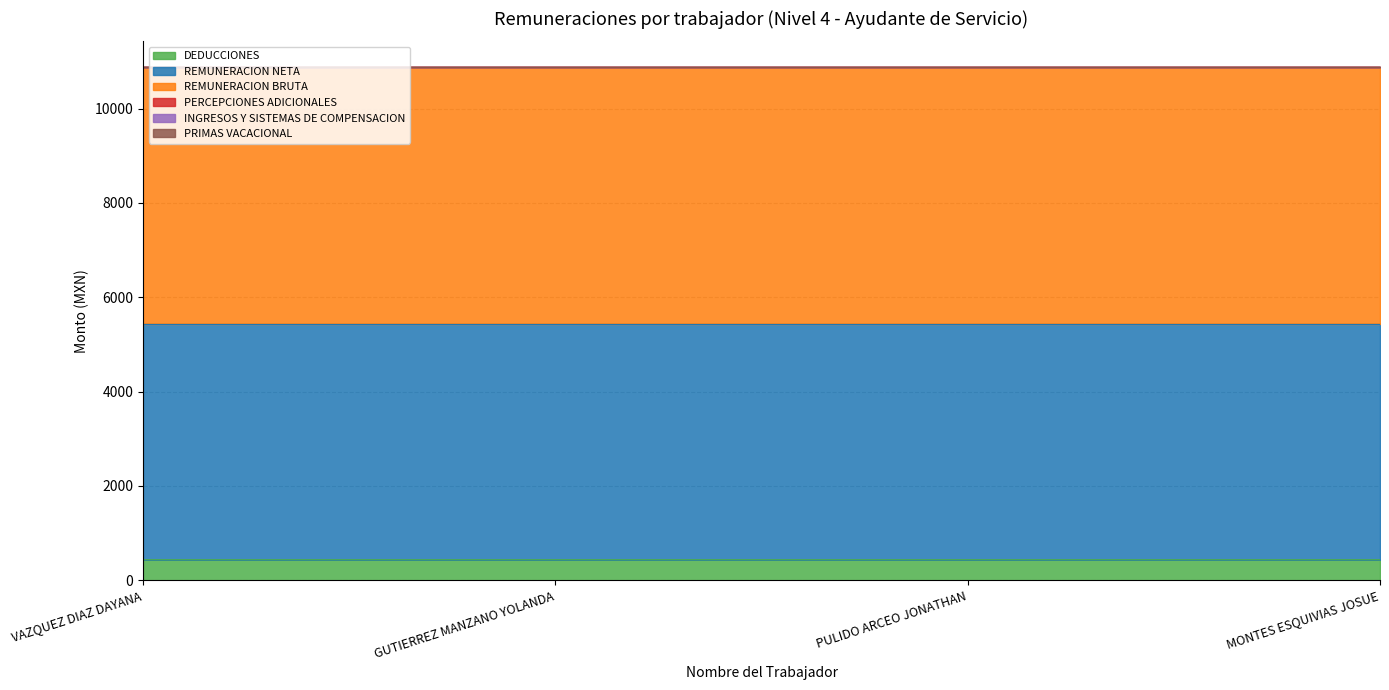

Does the chart display data point markers on the line(s)?

No